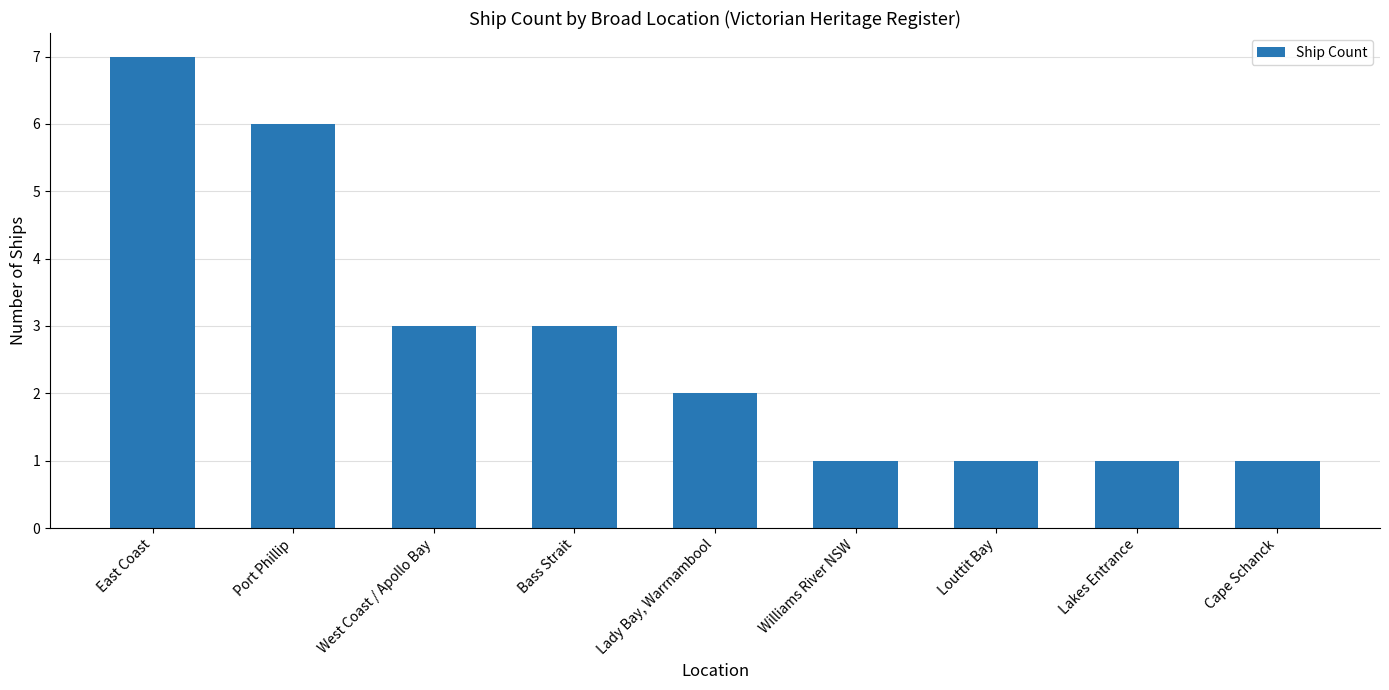

Is it true that the value at Williams River NSW is 1?

True